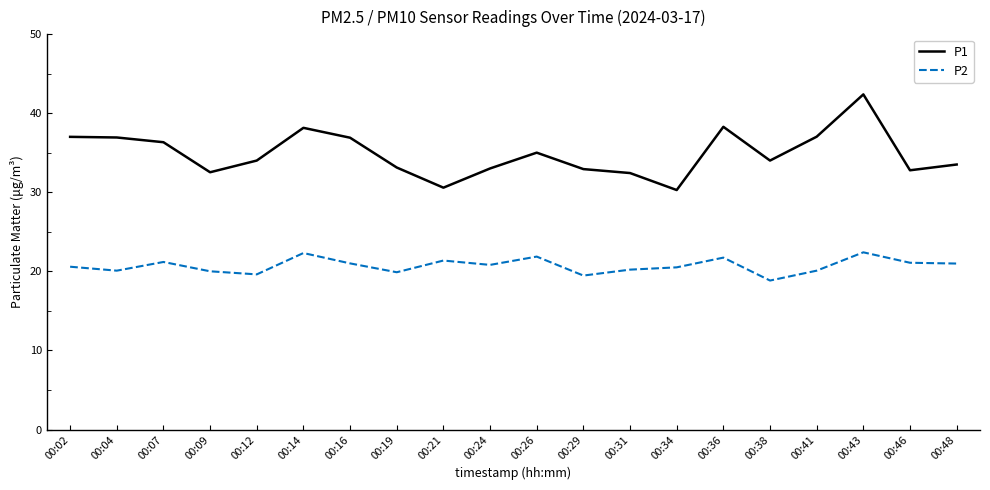

What is the average value of the P2 series?

20.7